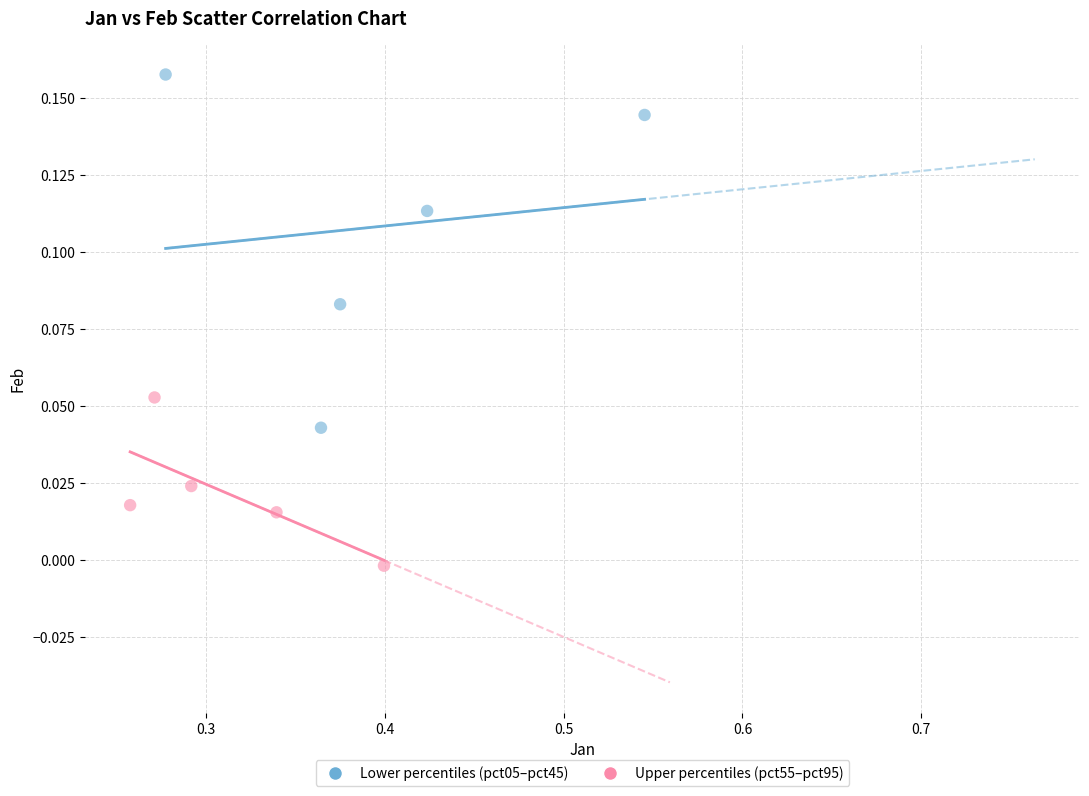

Which series contains the highest Y value?

Lower percentiles (pct05–pct45)